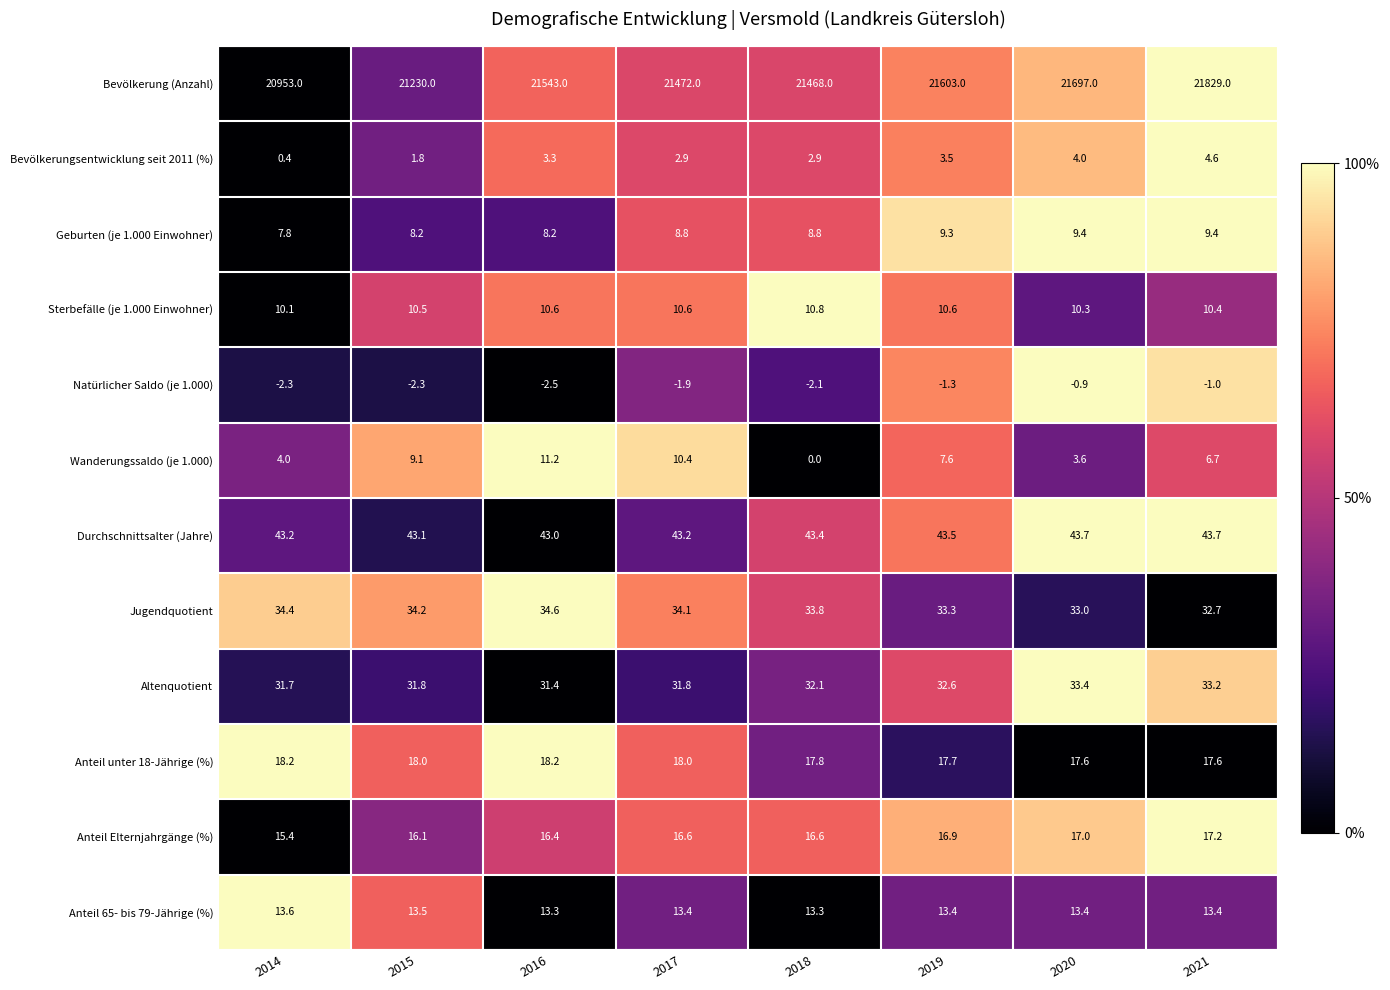

Which series has the largest range (max minus min)?

Bevölkerung (Anzahl)